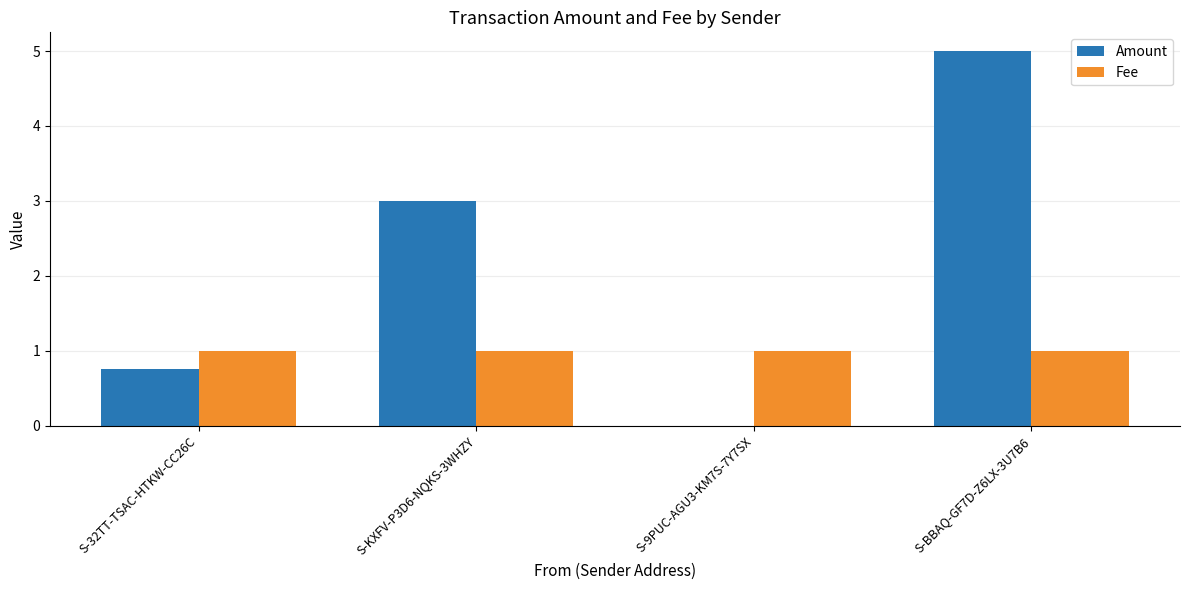

True or false: Amount has a value of 3.0 at S-KXFV-P3D6-NQKS-3WHZY.

True